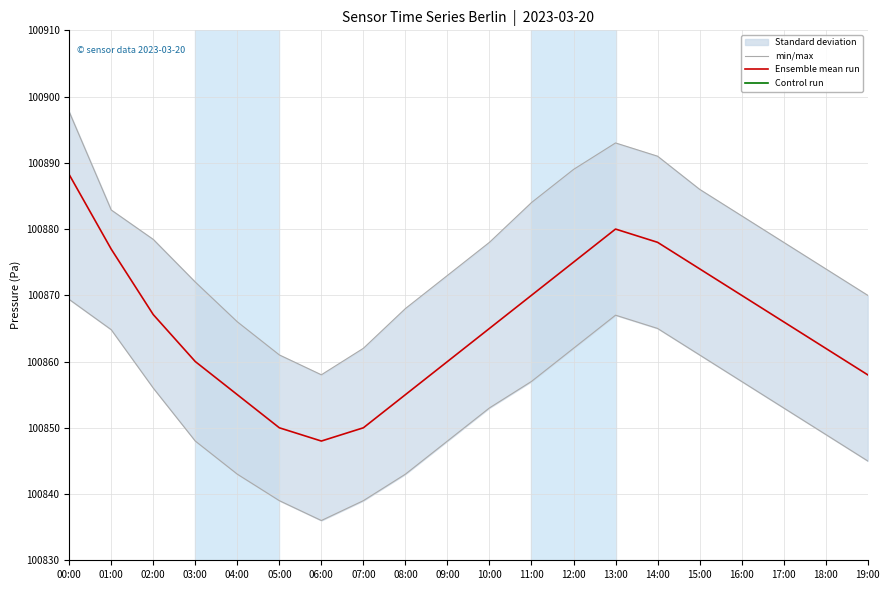

What is the label of the 2nd point from the right?

18:00